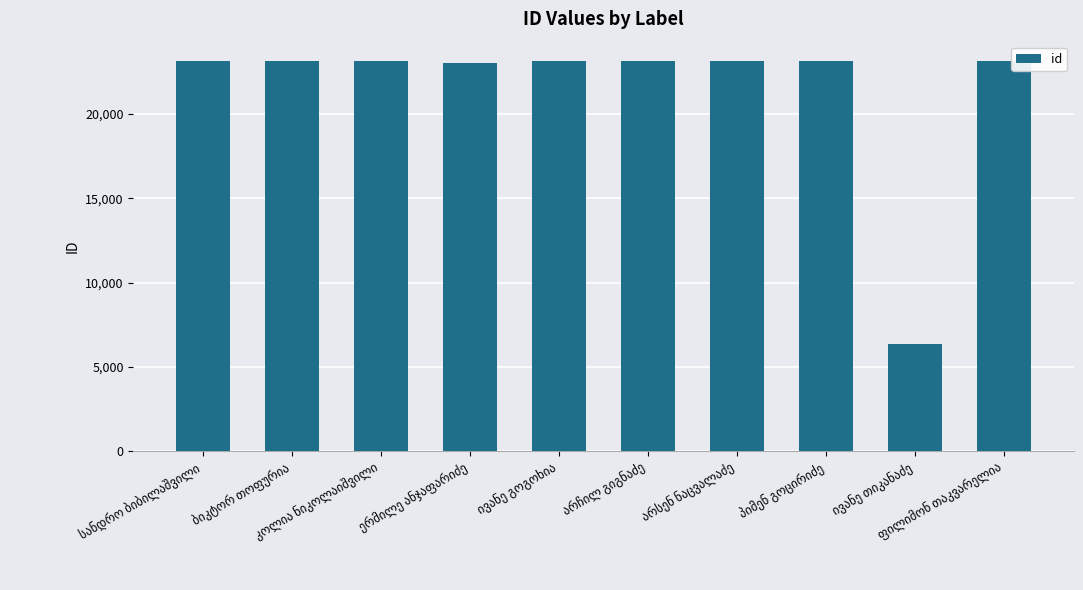

How many bars are there in total?

10